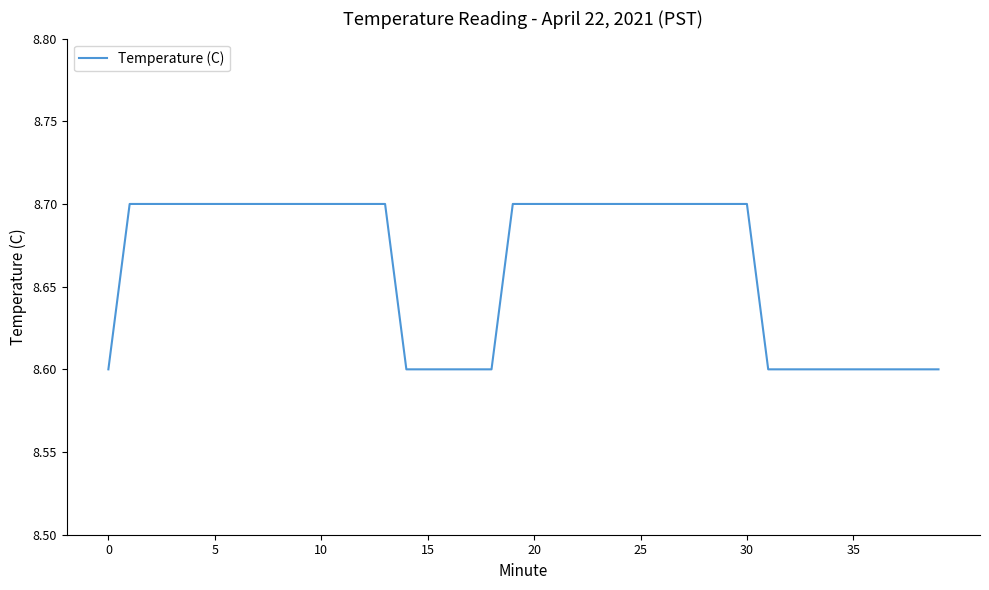

How many values are between 8 and 9?

40